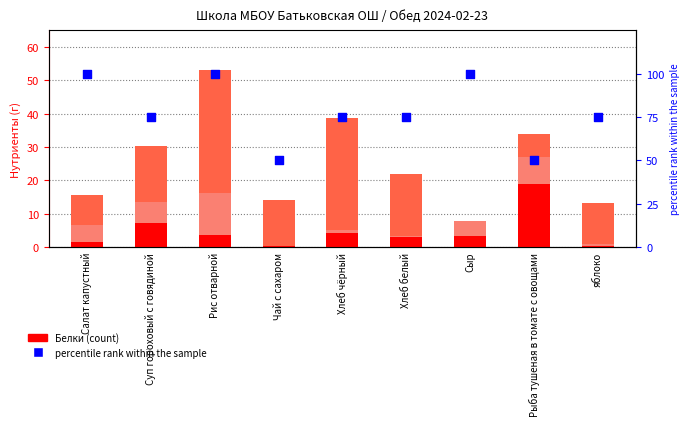

Is the value of Углеводы at Салат капустный greater than the value of Жиры at Хлеб чёрный?

Yes